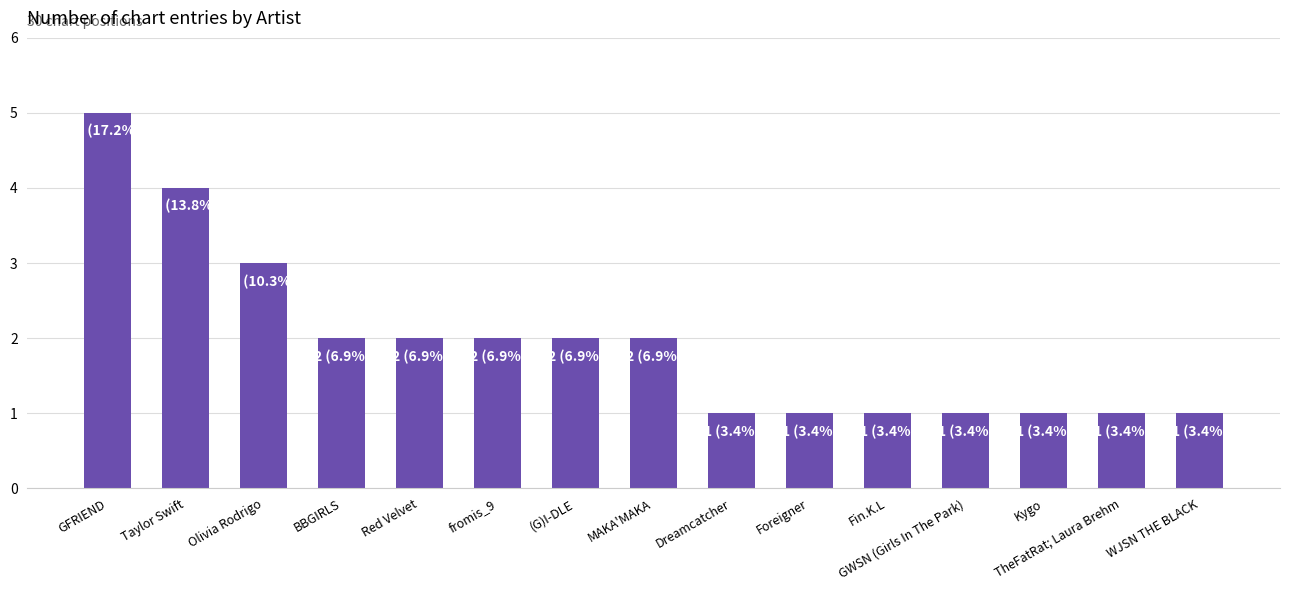

True or false: the data shows 4 at Taylor Swift.

True